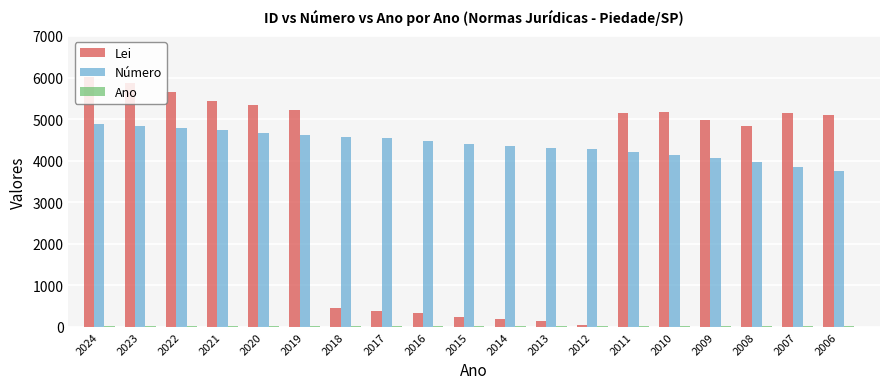

How many groups of bars are there?

19